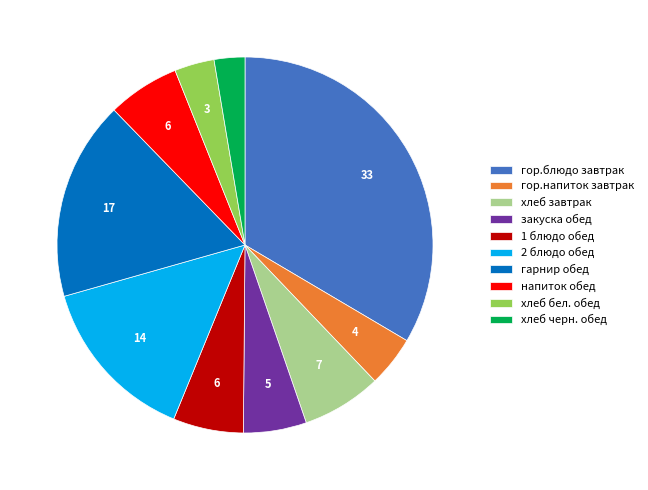

How many slices are in this pie chart?

10